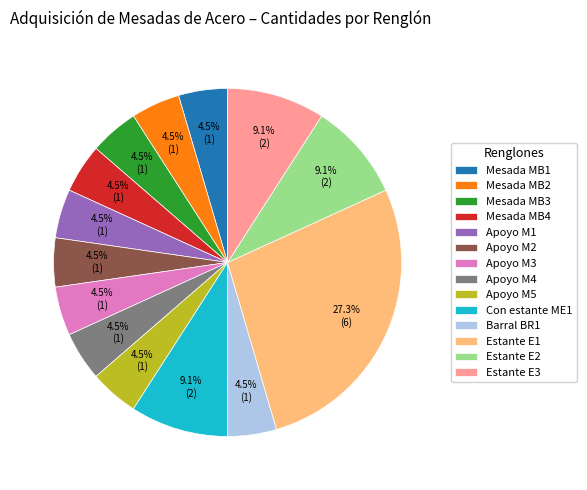

What is the ratio of the value at Apoyo M4 to the value at Apoyo M1?

1.0